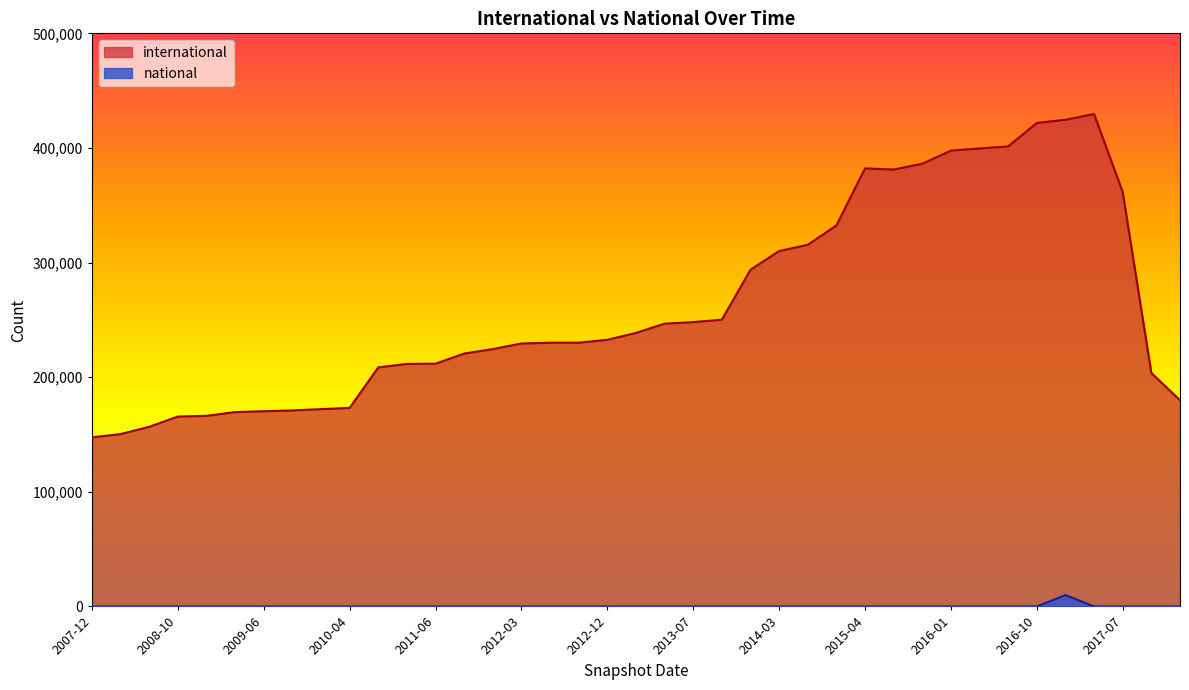

Rank the categories by national value from lowest to highest.

2007-12-19, 2008-04-01, 2008-06-27, 2008-10-10, 2008-12-17, 2009-04-06, 2009-06-17, 2009-09-25, 2009-12-16, 2010-04-01, 2010-07-26, 2011-02-21, 2011-06-10, 2011-09-05, 2012-01-18, 2012-03-26, 2012-07-13, 2012-10-31, 2012-12-11, 2013-02-20, 2013-05-21, 2013-07-09, 2013-09-10, 2013-12-20, 2014-03-28, 2014-09-08, 2015-01-19, 2015-04-09, 2015-07-03, 2015-10-01, 2016-01-04, 2016-04-05, 2016-07-04, 2016-10-07, 2017-04-12, 2017-07-24, 2017-10-12, 2017-12-22, 39, 2016-12-27